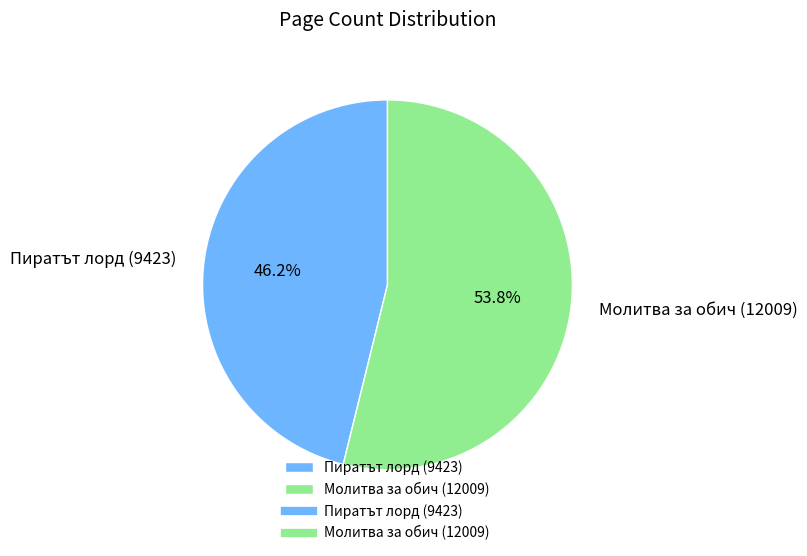

Count the number of slices in the pie.

2